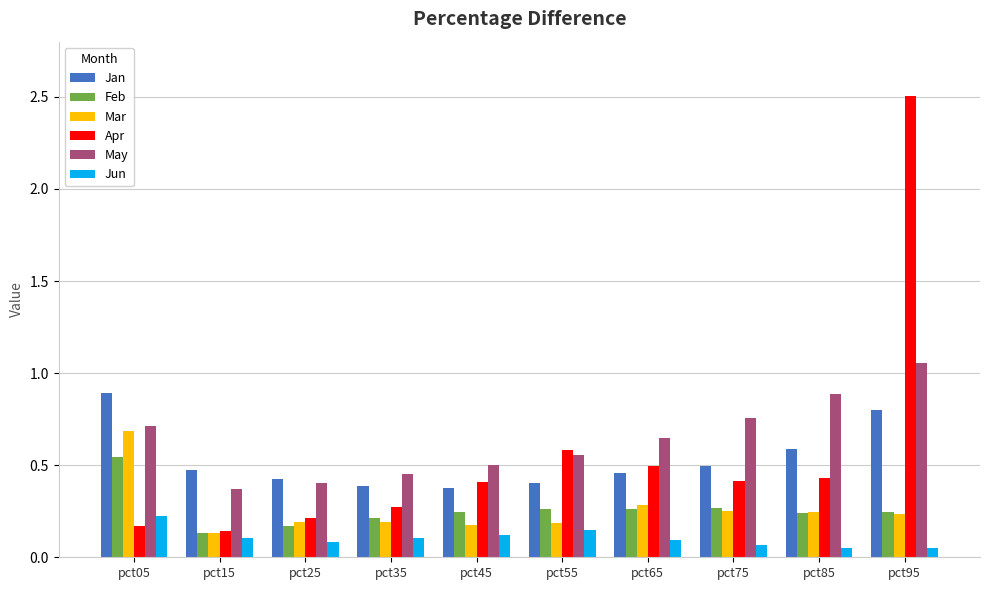

What is the difference between the highest and lowest values at pct95?

2.5